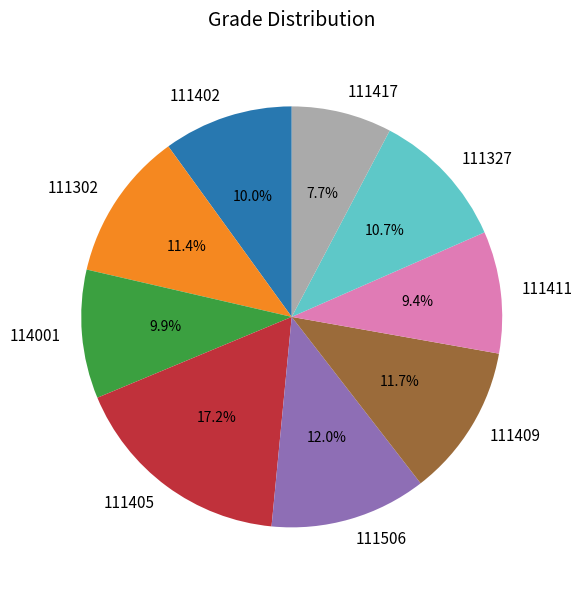

What percentage is the 111409 slice, to the nearest percent?

12%